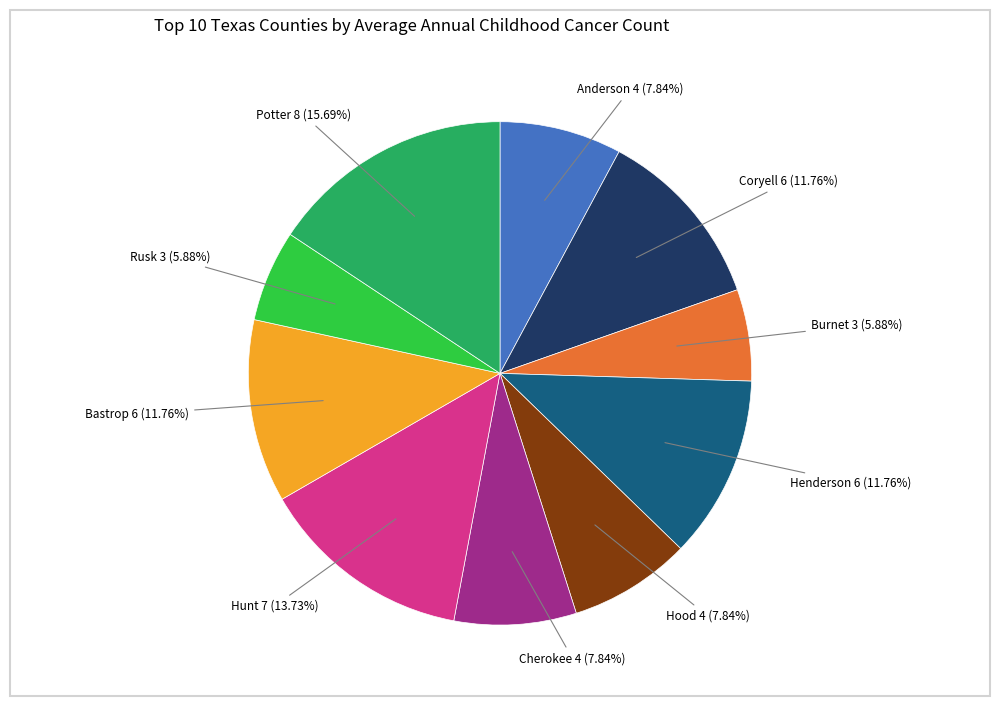

Is there a majority slice in this chart?

No